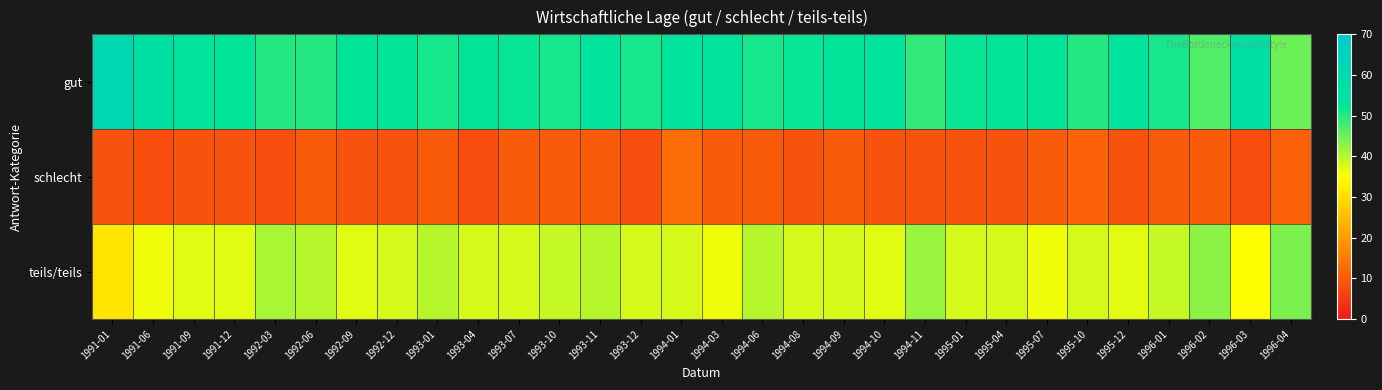

Reading left to right, list all the values displayed in this chart.

gut: 1991-01=61	1991-06=56	1991-09=54	1991-12=53	1992-03=50	1992-06=50	1992-09=53	1992-12=53	1993-01=51	1993-04=53	1993-07=52	1993-10=51	1993-11=54	1993-12=51	1994-01=54	1994-03=54	1994-06=51	1994-08=52	1994-09=53	1994-10=54	1994-11=49	1995-01=52	1995-04=53	1995-07=53	1995-10=50	1995-12=54	1996-01=51	1996-02=47	1996-03=56	1996-04=45
schlecht: 1991-01=9	1991-06=8	1991-09=9	1991-12=9	1992-03=8	1992-06=10	1992-09=9	1992-12=9	1993-01=10	1993-04=8	1993-07=10	1993-10=10	1993-11=10	1993-12=8	1994-01=13	1994-03=10	1994-06=10	1994-08=9	1994-09=10	1994-10=9	1994-11=9	1995-01=9	1995-04=9	1995-07=10	1995-10=11	1995-12=9	1996-01=10	1996-02=10	1996-03=8	1996-04=11
teils/teils: 1991-01=31	1991-06=36	1991-09=37	1991-12=37	1992-03=41	1992-06=40	1992-09=37	1992-12=38	1993-01=40	1993-04=38	1993-07=38	1993-10=39	1993-11=40	1993-12=38	1994-01=38	1994-03=36	1994-06=40	1994-08=38	1994-09=38	1994-10=37	1994-11=42	1995-01=38	1995-04=38	1995-07=36	1995-10=38	1995-12=37	1996-01=39	1996-02=43	1996-03=35	1996-04=44